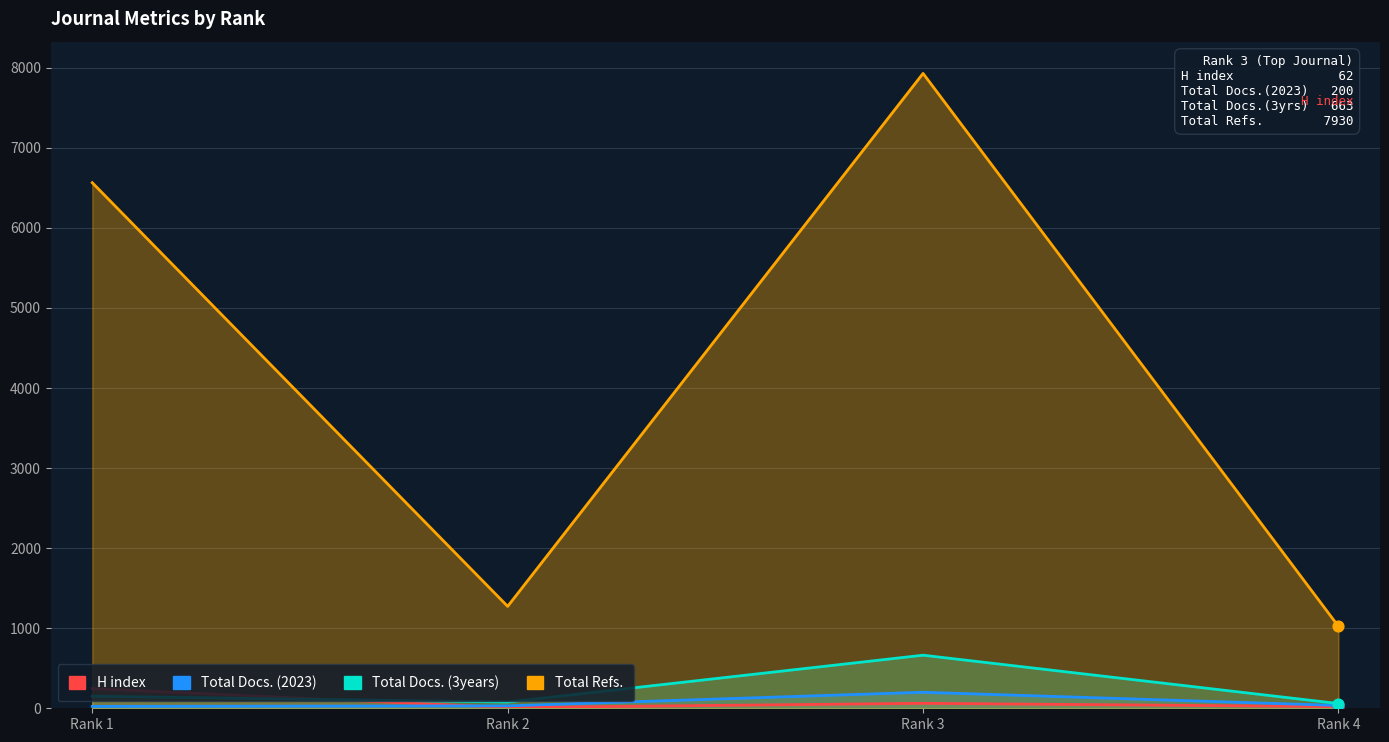

Is the value of Total Refs. at Rank 3 greater than the value of Total Docs. (3years) at Rank 3?

Yes